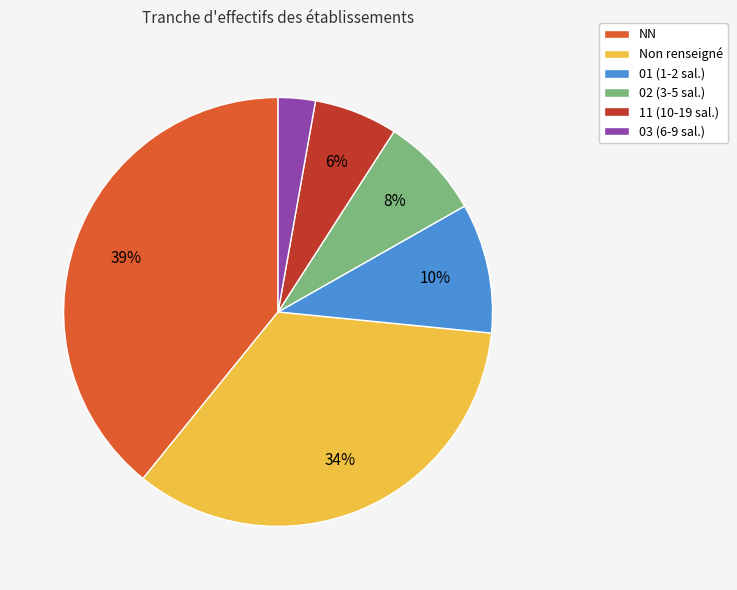

Which has a higher value, 01 (1-2 sal.) or 11 (10-19 sal.)?

01 (1-2 sal.)